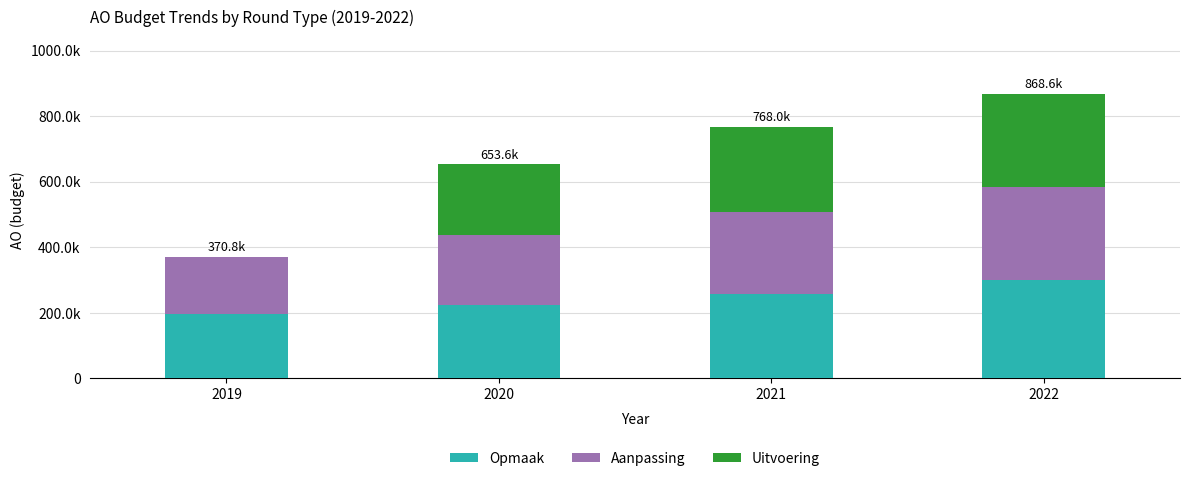

At which category is the sum across all series the highest?

2022